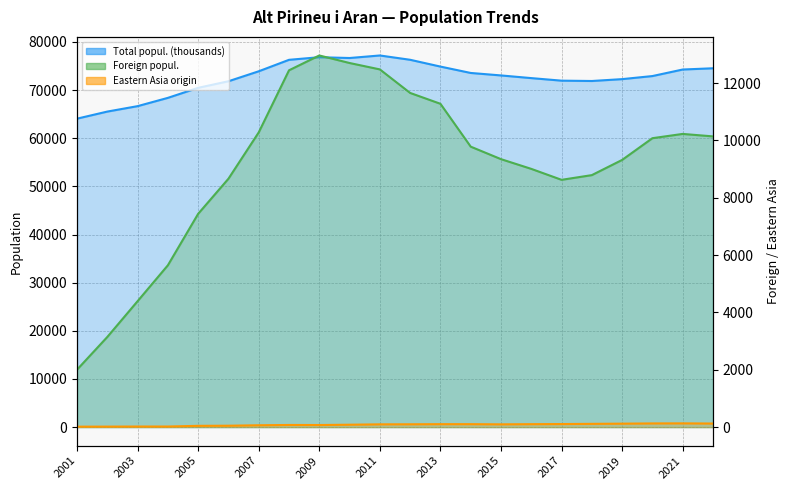

Which category has the lowest value across all series?

2001